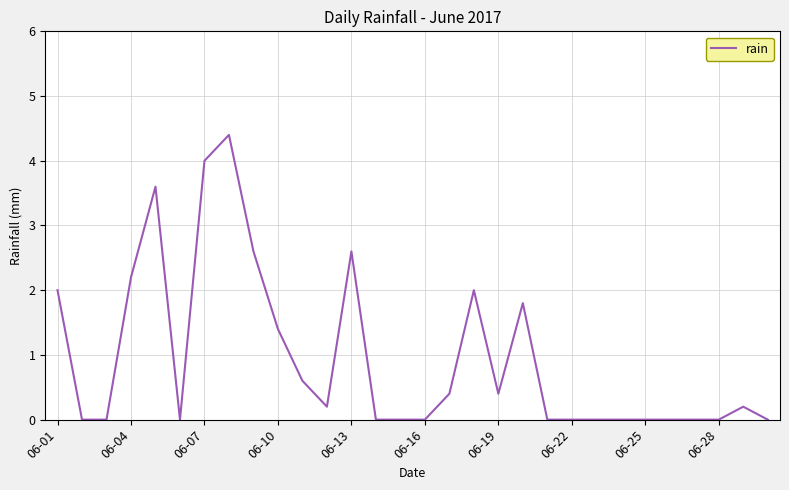

What is the maximum value shown in the chart?

4.4